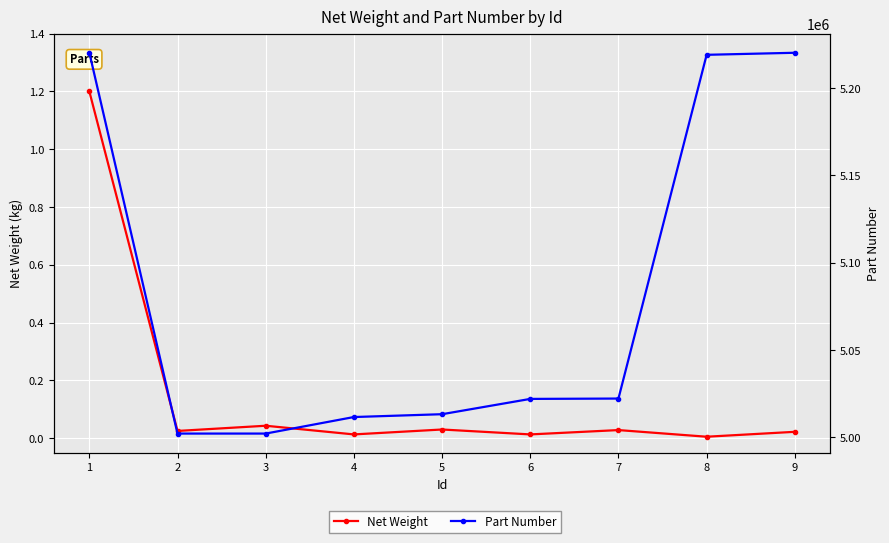

The Part Number series shows 1059915.8 at 6. True or false?

False